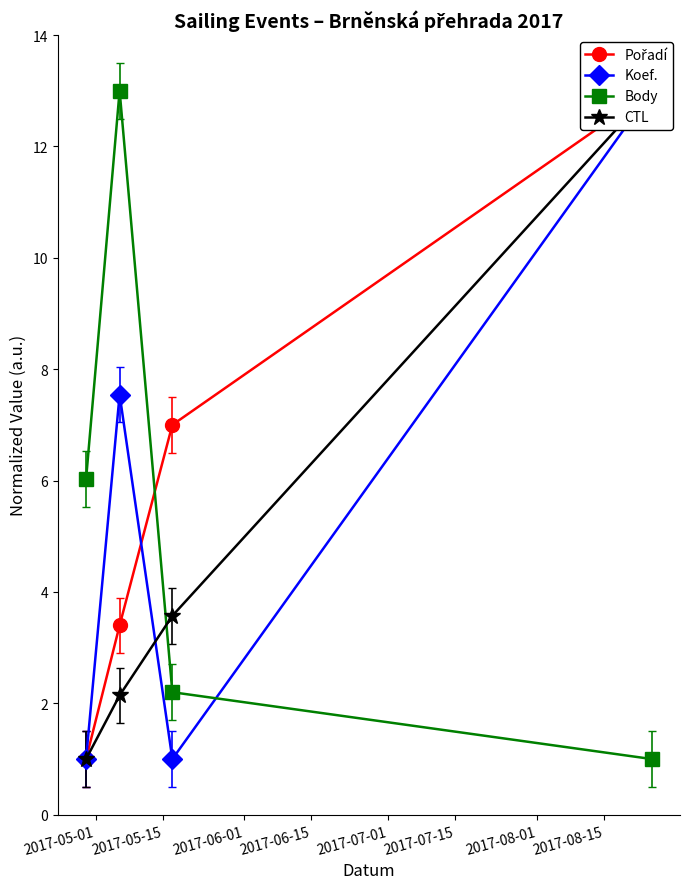

Is this an area chart (filled region under the line)?

No